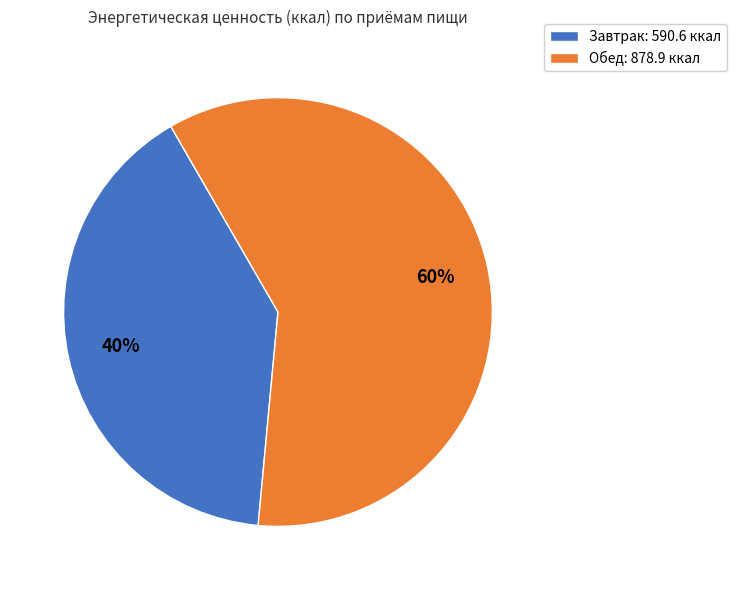

Between Завтрак and Обед, which is larger?

Обед